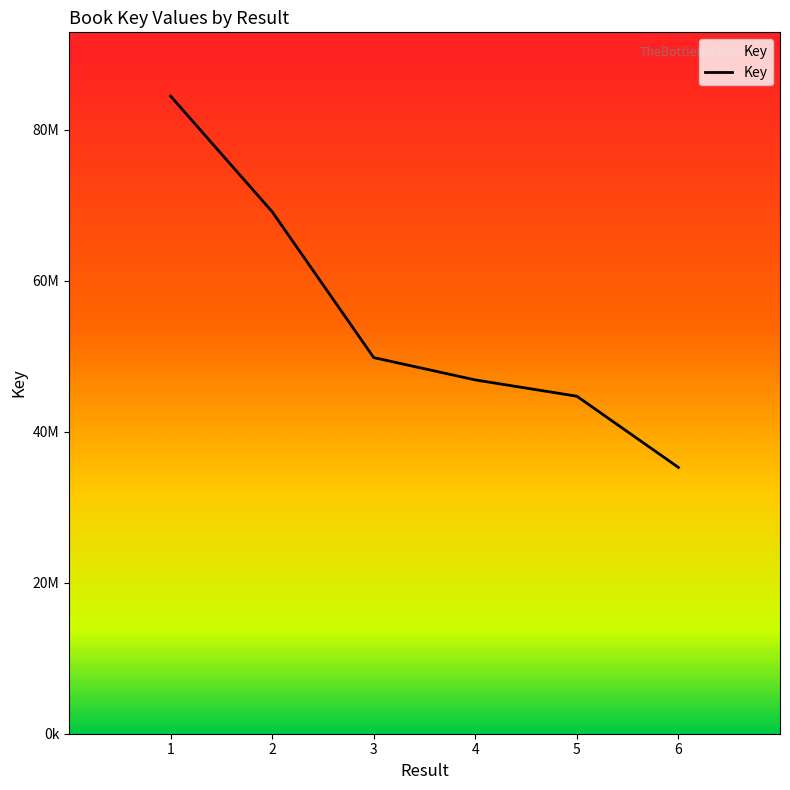

Does the chart have visible grid lines?

No